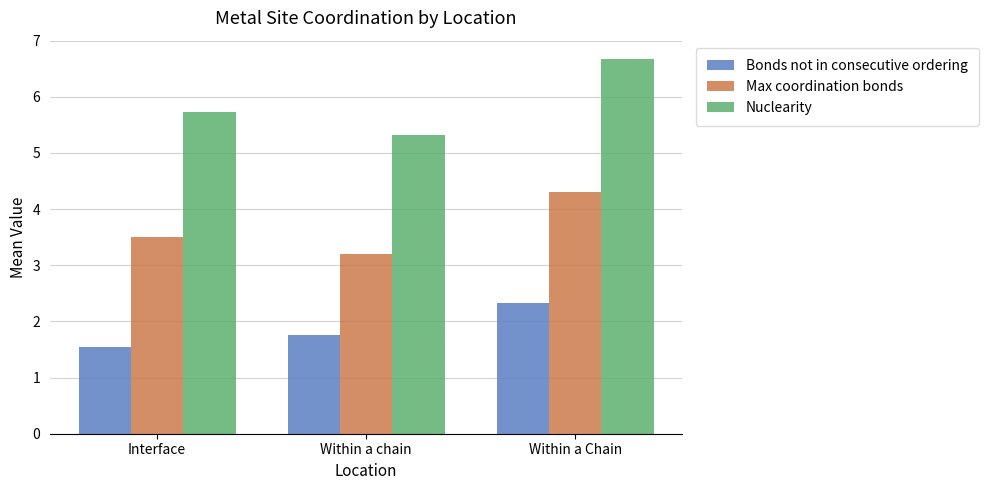

Reading left to right, transcribe all the data shown in this chart.

Bonds not in consecutive ordering: Interface=1.5	Within a chain=1.8	Within a Chain=2.3
Max coordination bonds: Interface=3.5	Within a chain=3.2	Within a Chain=4.3
Nuclearity: Interface=5.7	Within a chain=5.3	Within a Chain=6.7